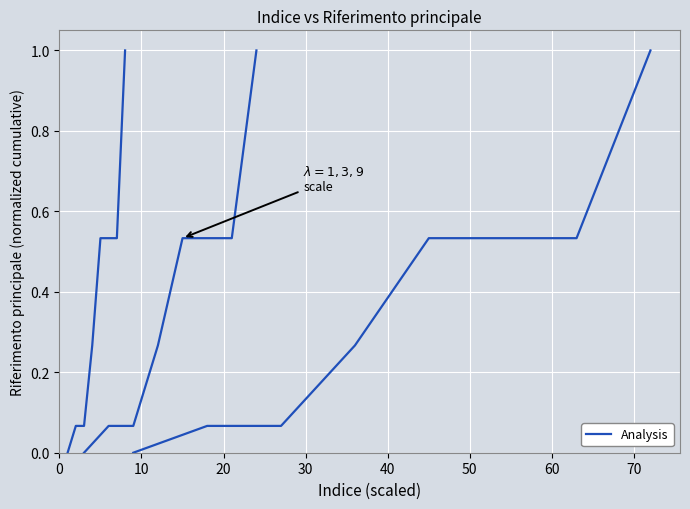

The chart shows a value of 0.0 at 20. True or false?

False